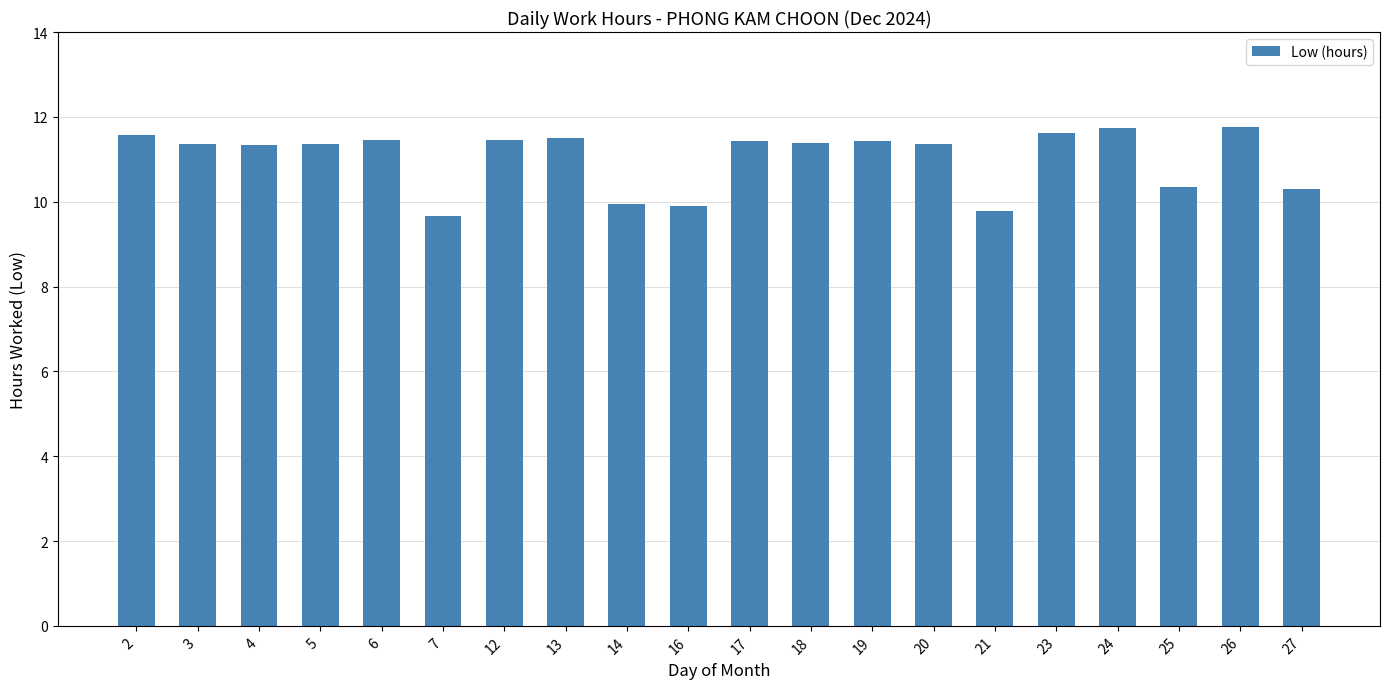

The chart shows a value of 11.3 at 3. True or false?

True